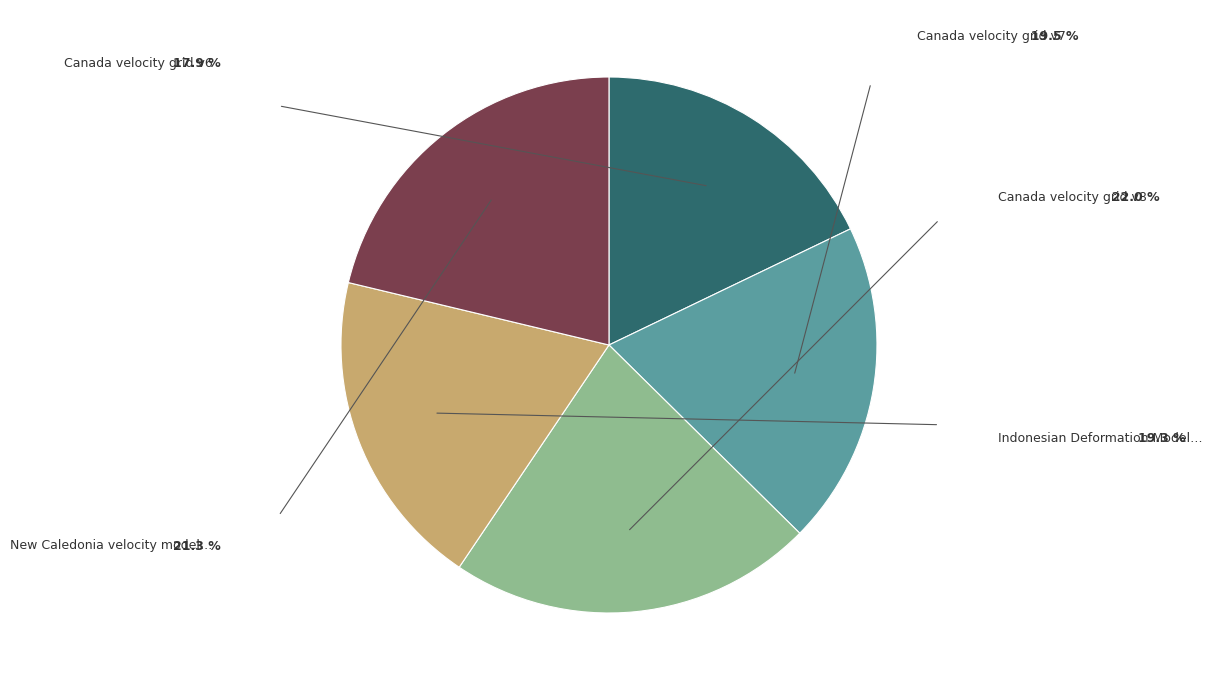

Is there a majority slice in this chart?

No